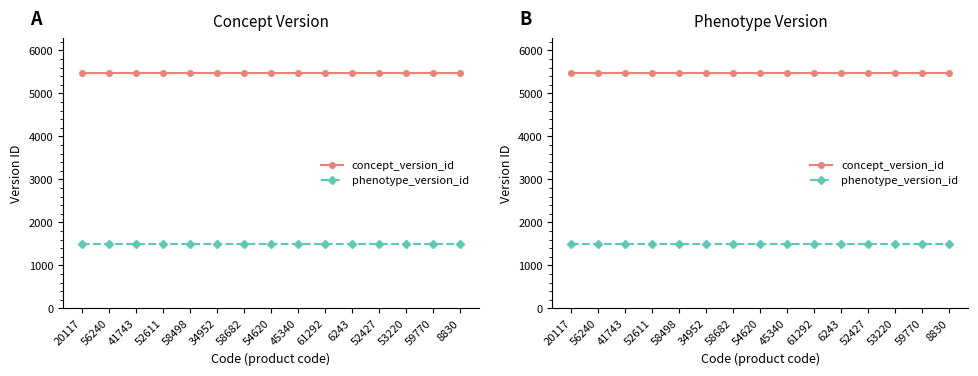

List the series in order of their overall mean, lowest first.

phenotype_version_id, concept_version_id